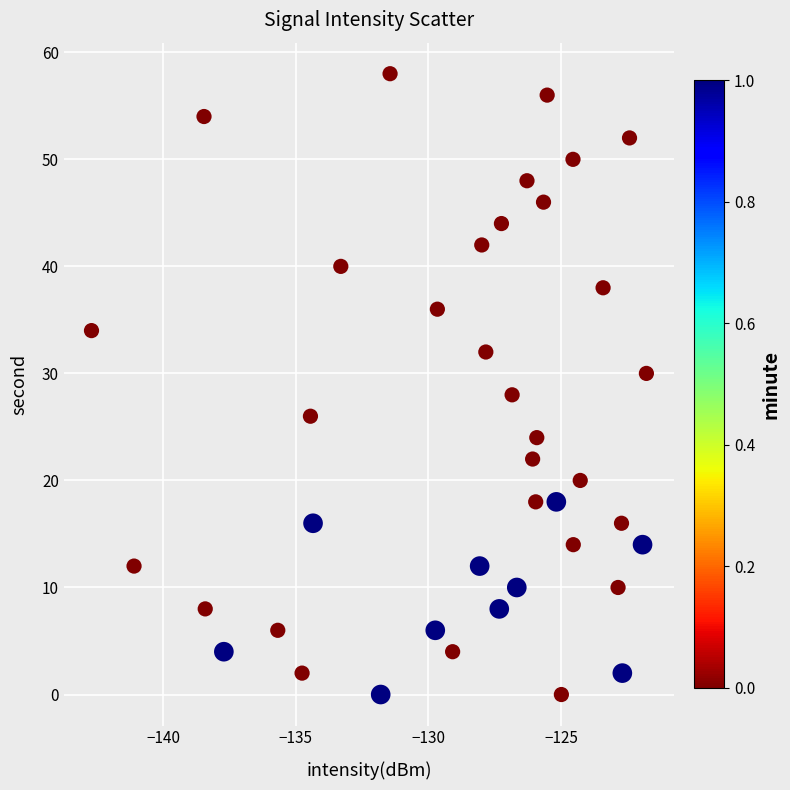

What is the range of Y values (max minus min)?

58